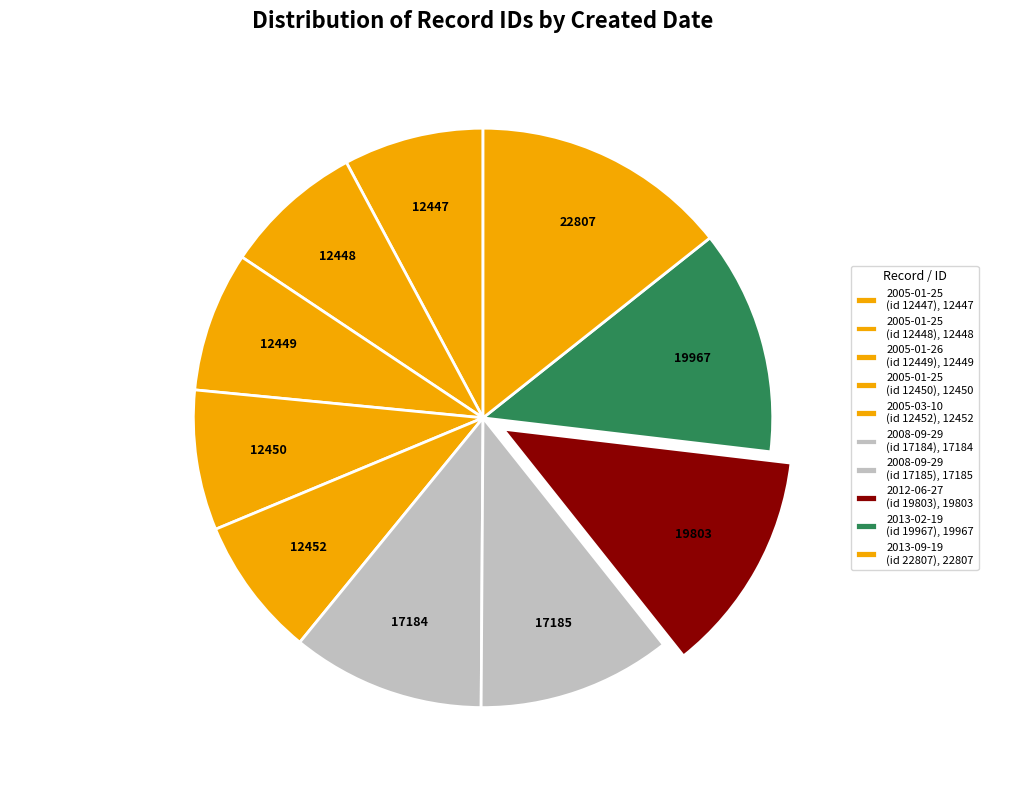

Is it true that 2013-09-19 (id 22807) is 4% of the pie?

False